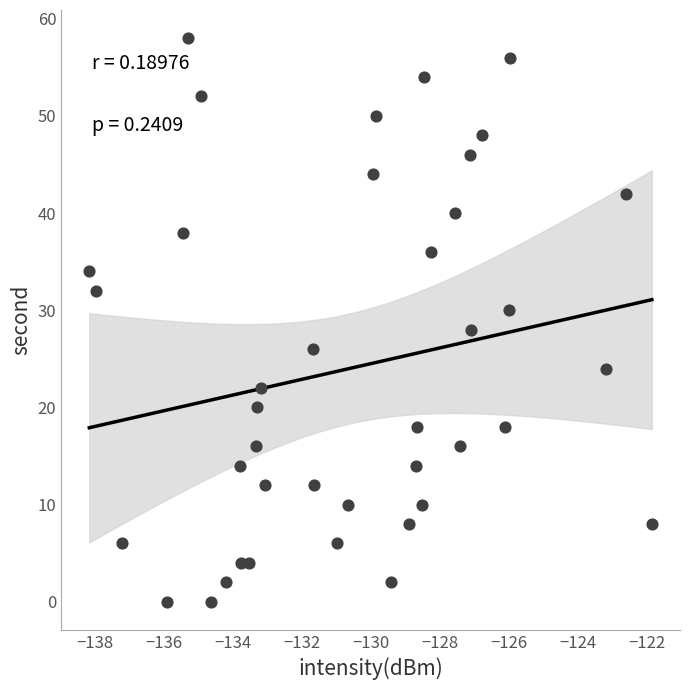

What is the range of Y values (max minus min)?

58